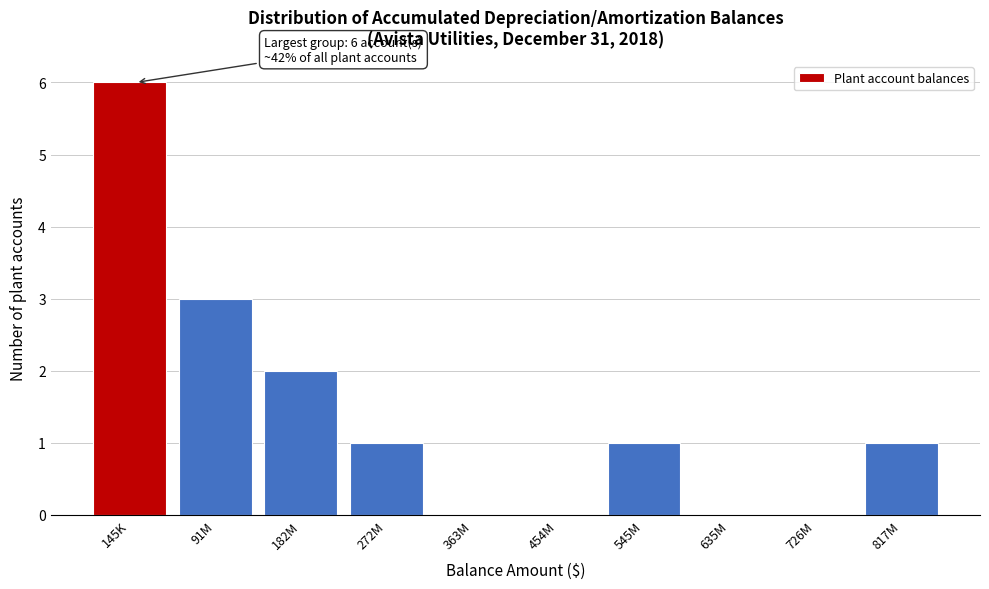

Reading left to right, what are all the values shown in this chart?

145K=6	91M=3	182M=2	272M=1	363M=0	454M=0	545M=1	635M=0	726M=0	817M=1